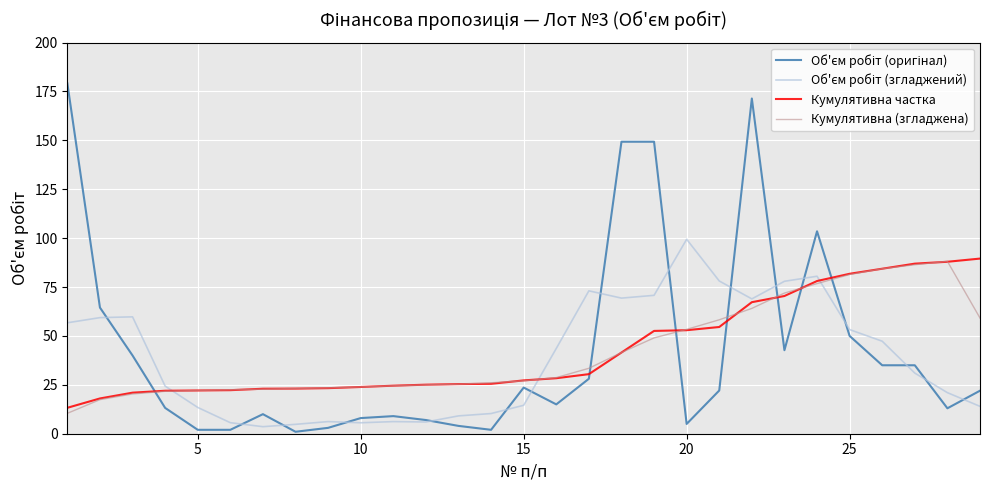

What is the lowest value of the Кумулятивна (згладжена) series?

10.4